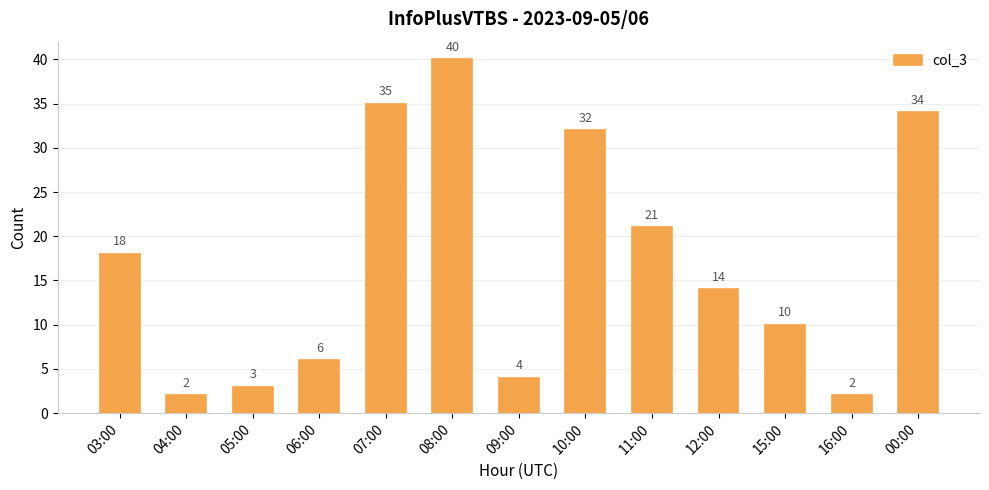

Reading left to right, extract all data points from this chart.

18	2	3	6	35	40	4	32	21	14	10	2	34